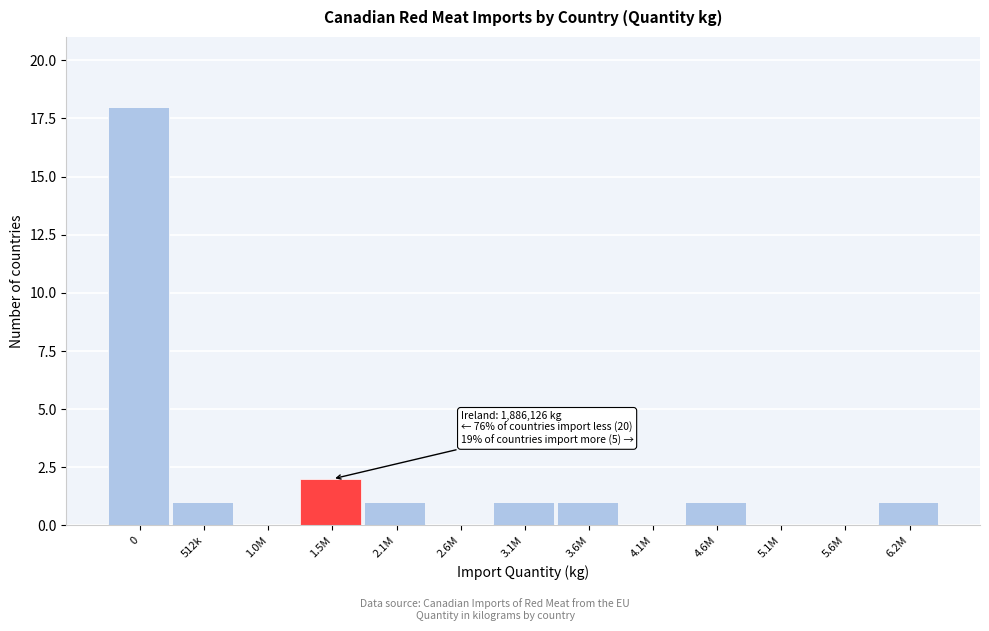

Reading right to left, extract all data points from this chart.

6.2M=1	5.6M=0	5.1M=0	4.6M=1	4.1M=0	3.6M=1	3.1M=1	2.6M=0	2.1M=1	1.5M=2	1.0M=0	512k=1	0=18